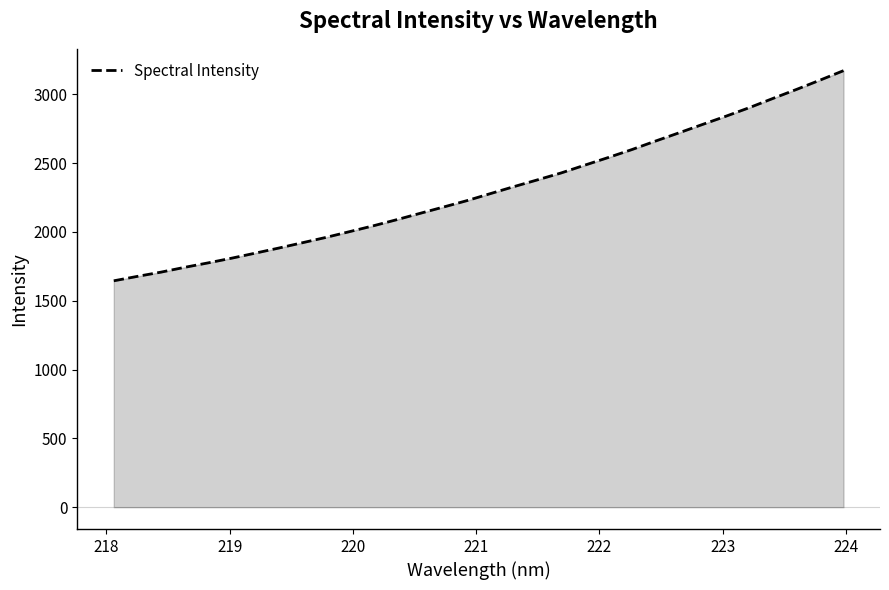

What is the difference between the second highest and second lowest values?

1426.1